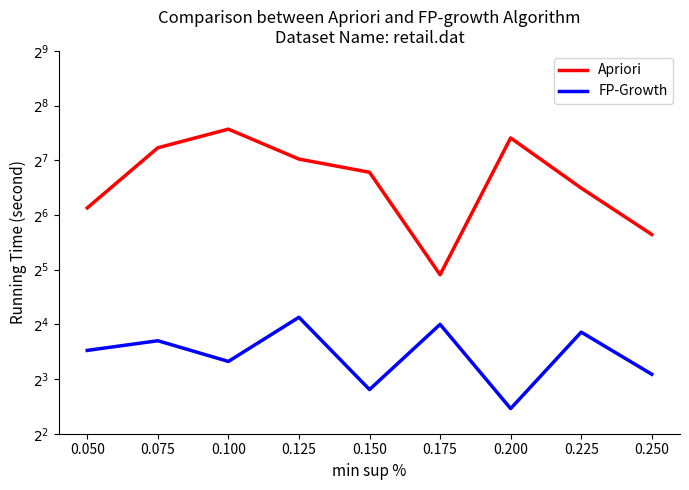

Where is FP-Growth nearest to the value 11?

0.050